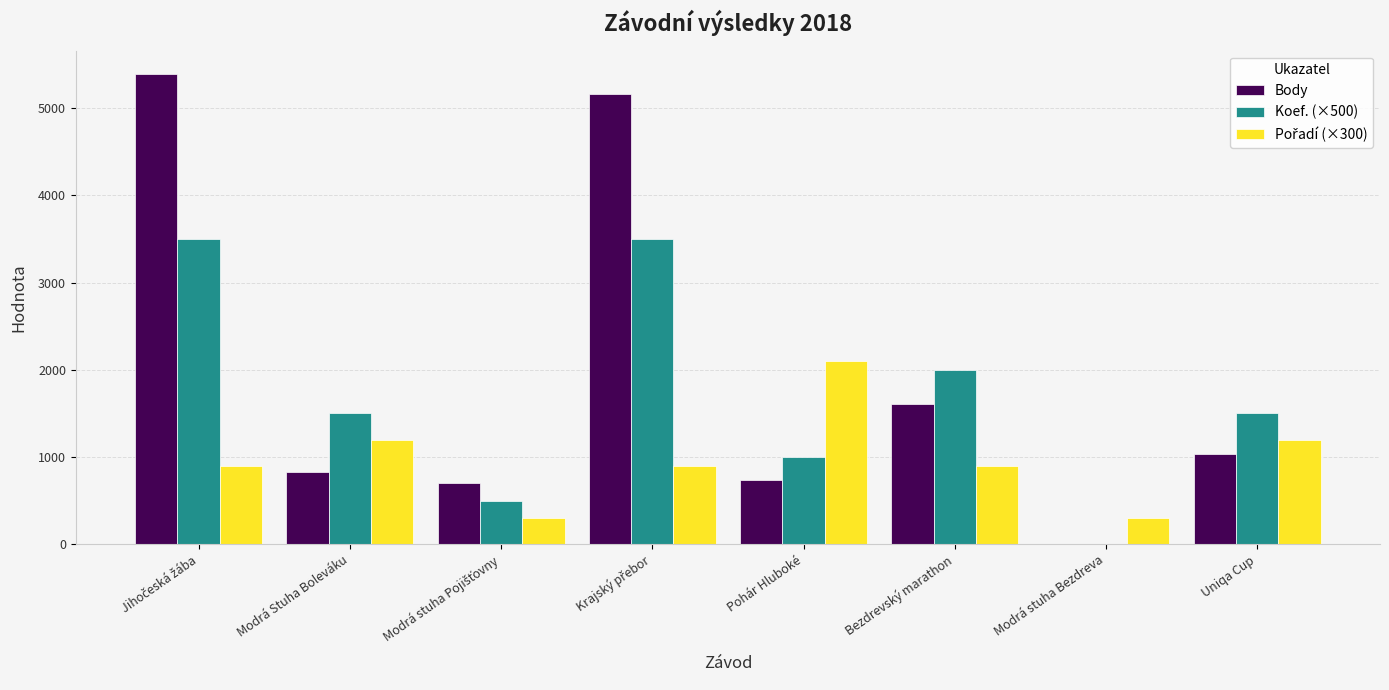

The value of Body at Modrá Stuha Boleváku is 831. True or false?

True